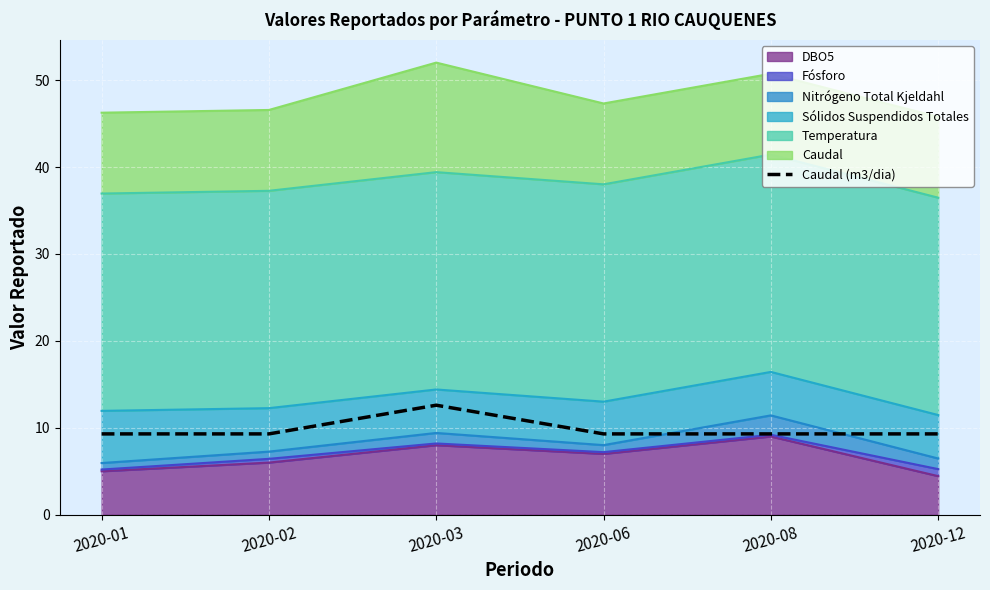

Between 2020-03 and 2020-12, which is larger?

2020-03